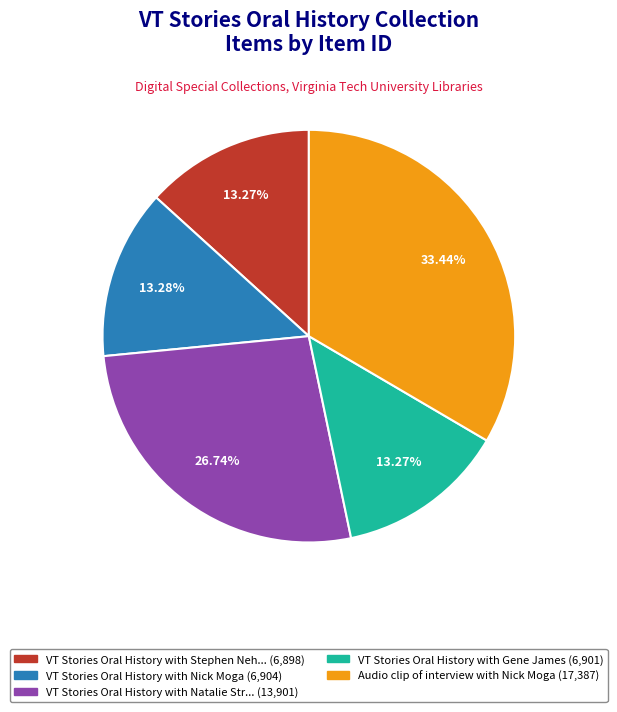

Is there a majority slice in this chart?

No